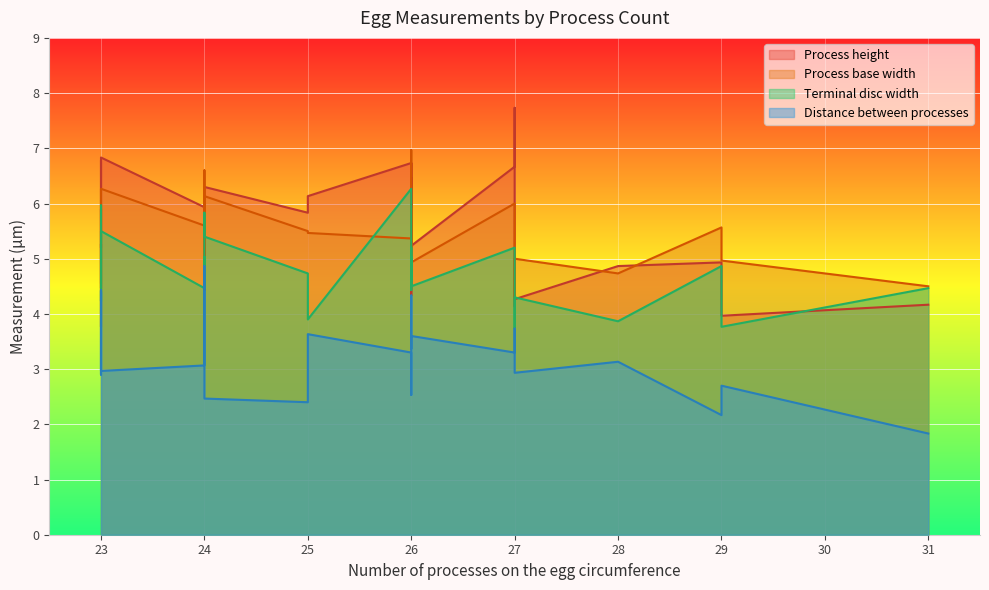

At which category does Process base width reach its first local valley?

27